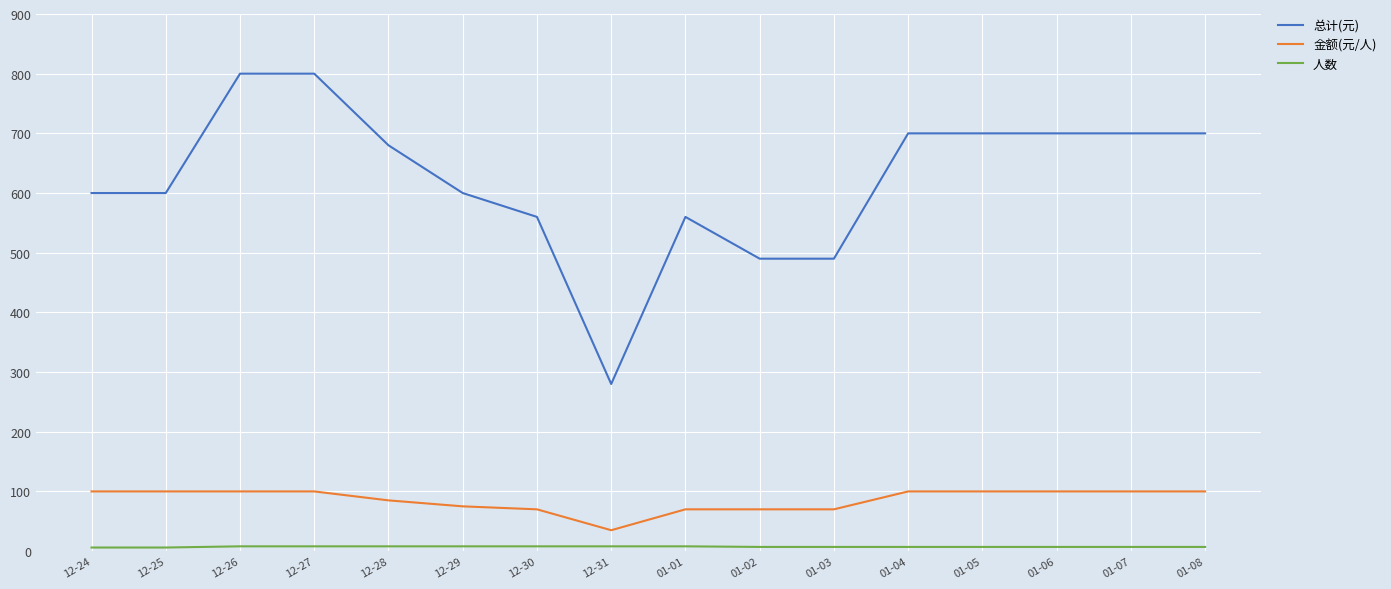

True or false: 金额(元/人) and 总计(元) cross at least once.

False